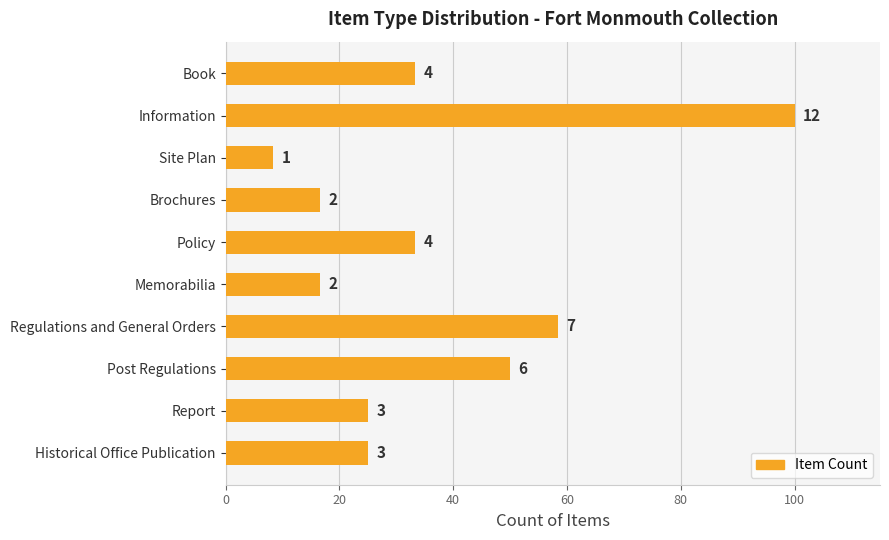

How many bars are there in total?

10